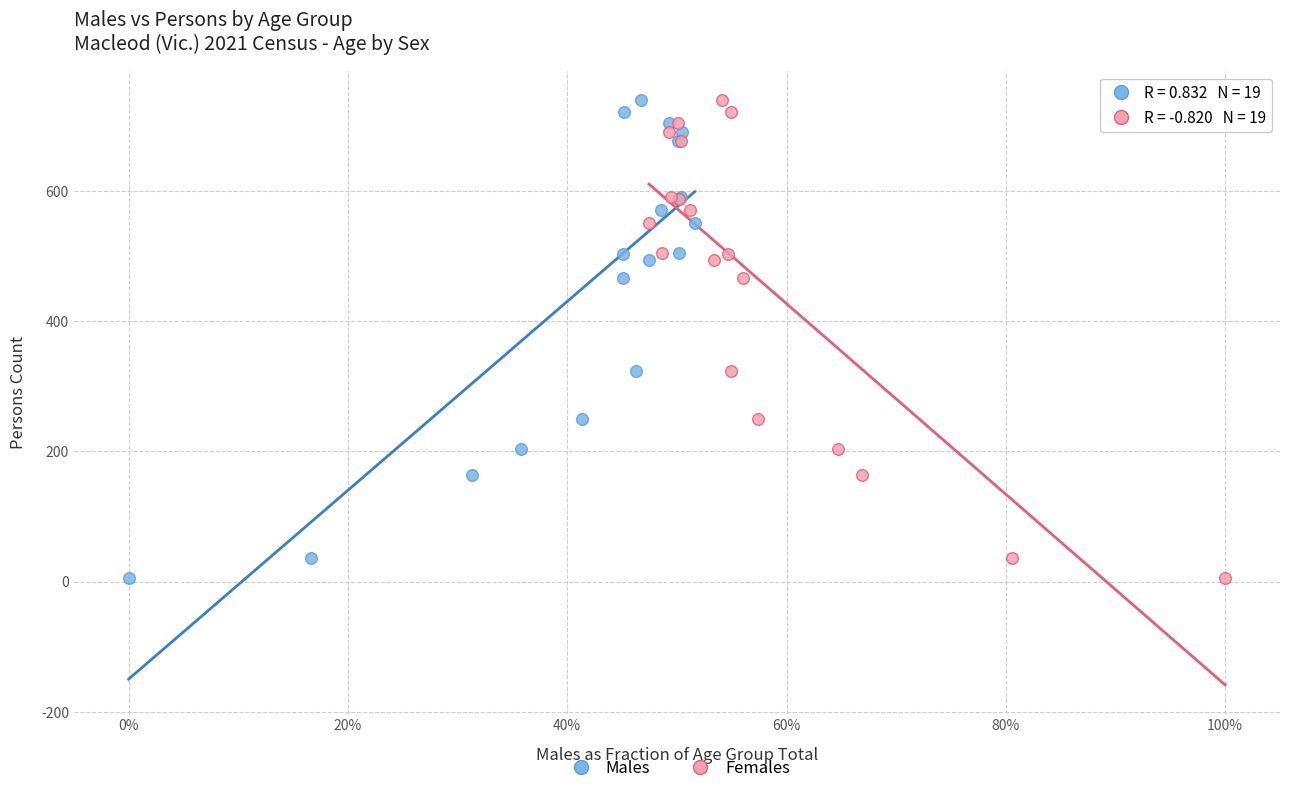

What are all the series names shown in the legend?

Males, Females